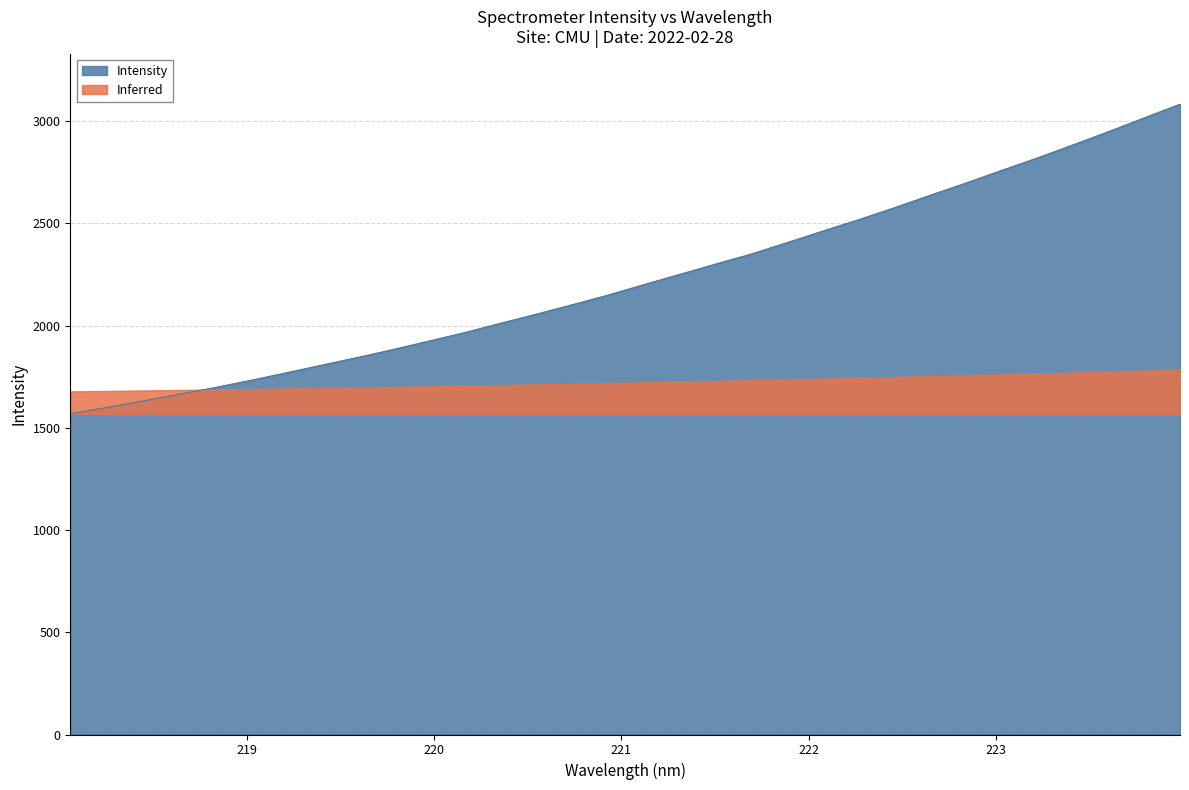

Approximately how many times larger is the value at 220.1623 compared to 219.7801?

1.0